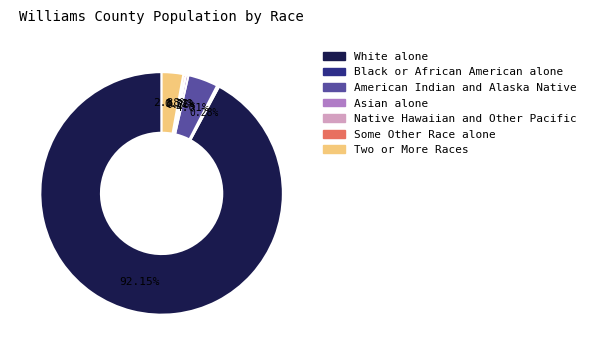

To the nearest percent, what is the difference between the Asian alone and American Indian and Alaska Native slice percentages?

4%